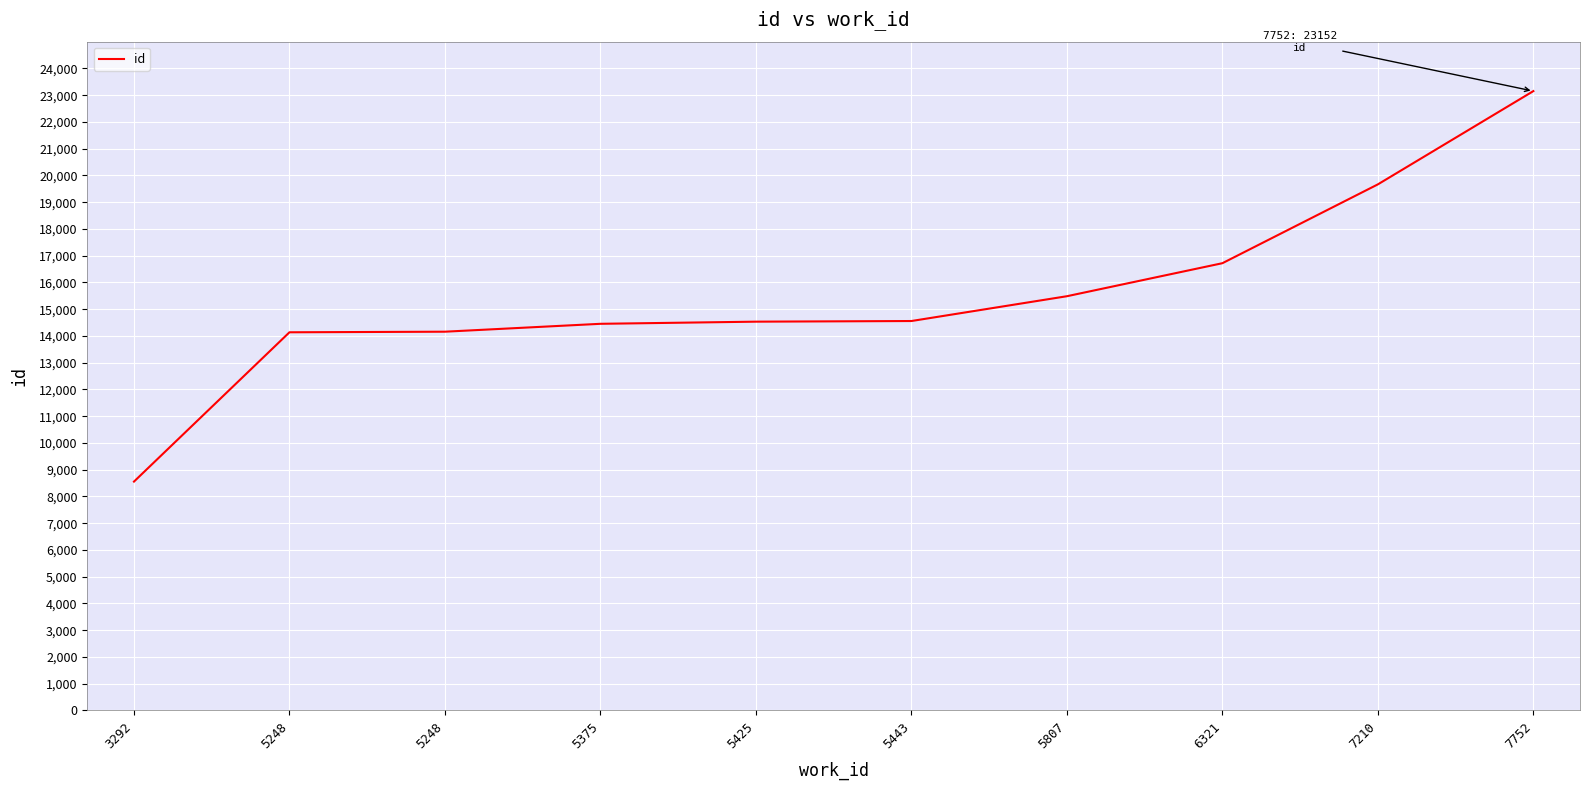

Does the chart have visible grid lines?

Yes